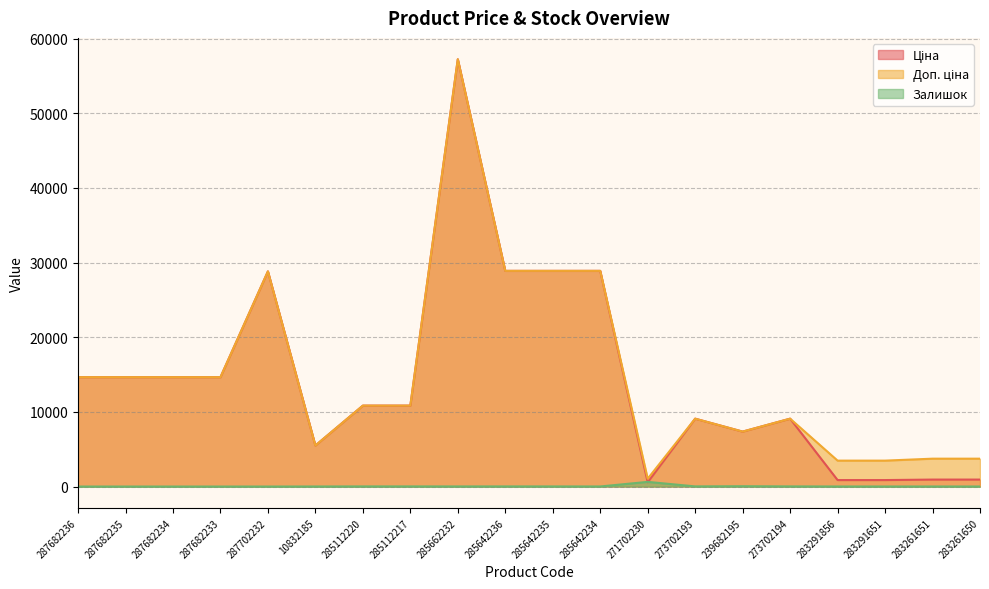

What are all the series names shown in the legend?

Ціна, Доп. ціна, Залишок